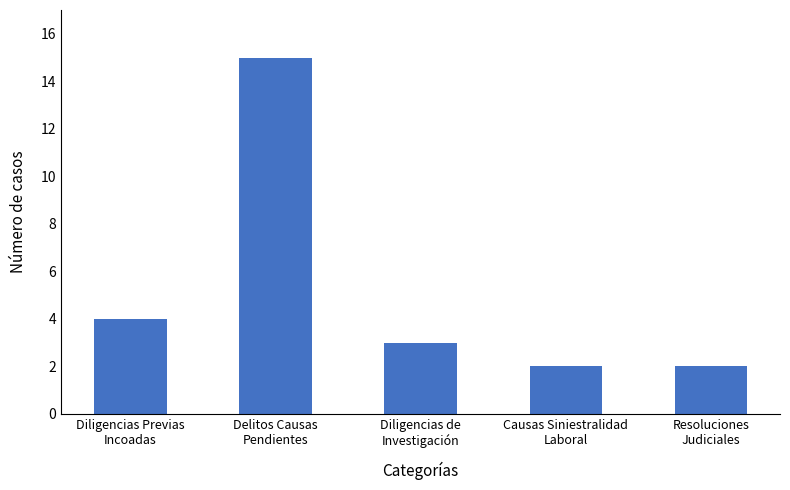

How many categories are shown in the chart?

5